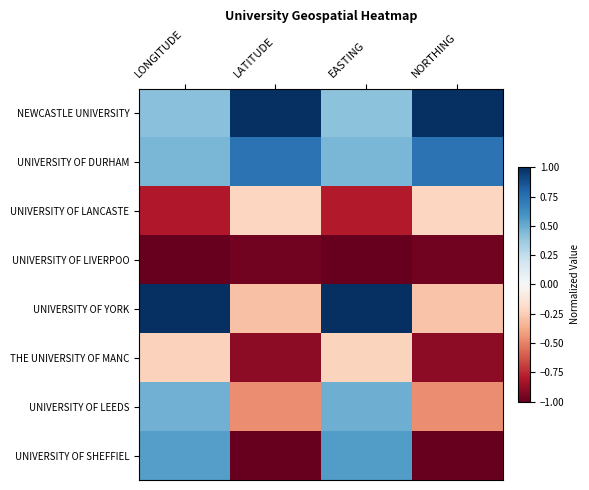

How many data points does each series have?

4